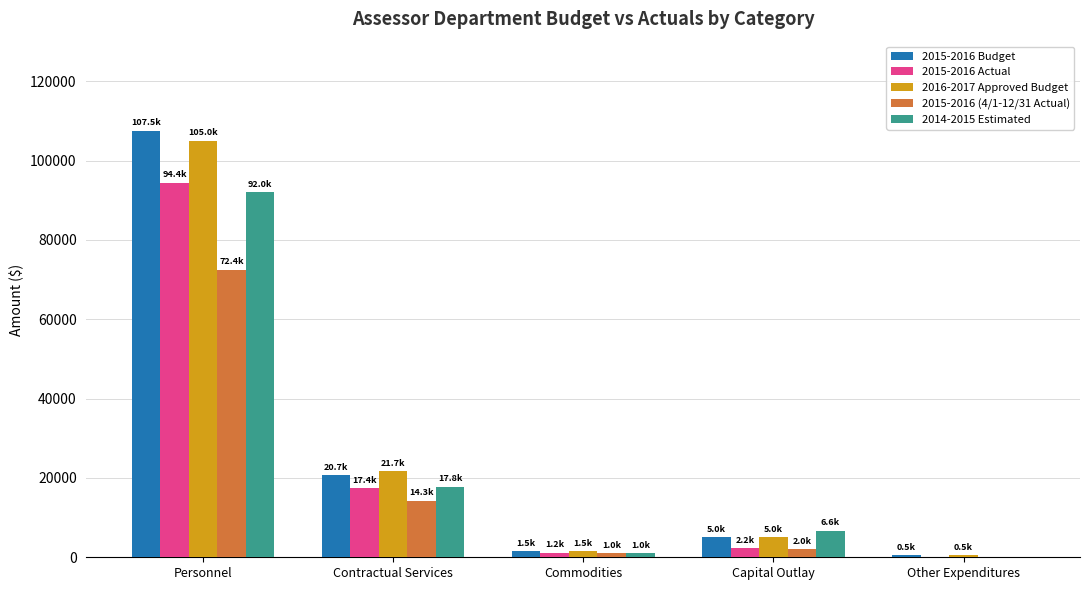

Count the number of categories in the chart.

5